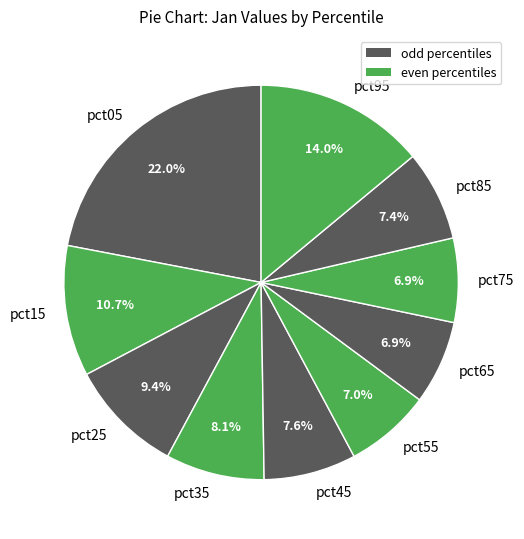

To the nearest percent, what percentage of the pie is pct15?

11%